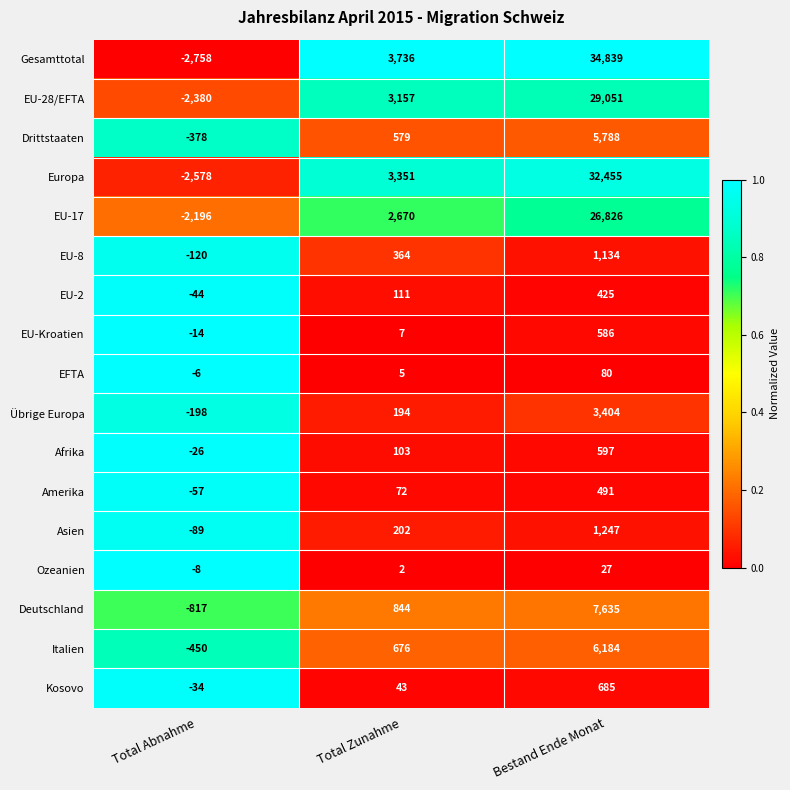

Is it true that EU-2 equals -44 at Total Abnahme?

True